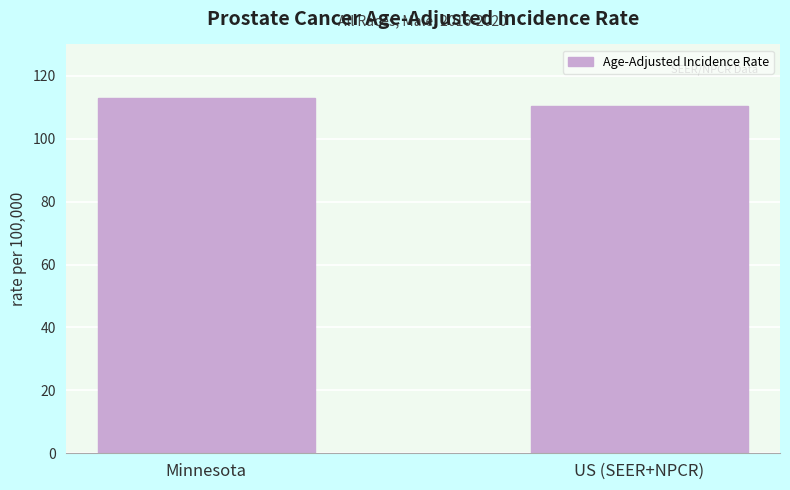

What is the sum of all values?

223.6